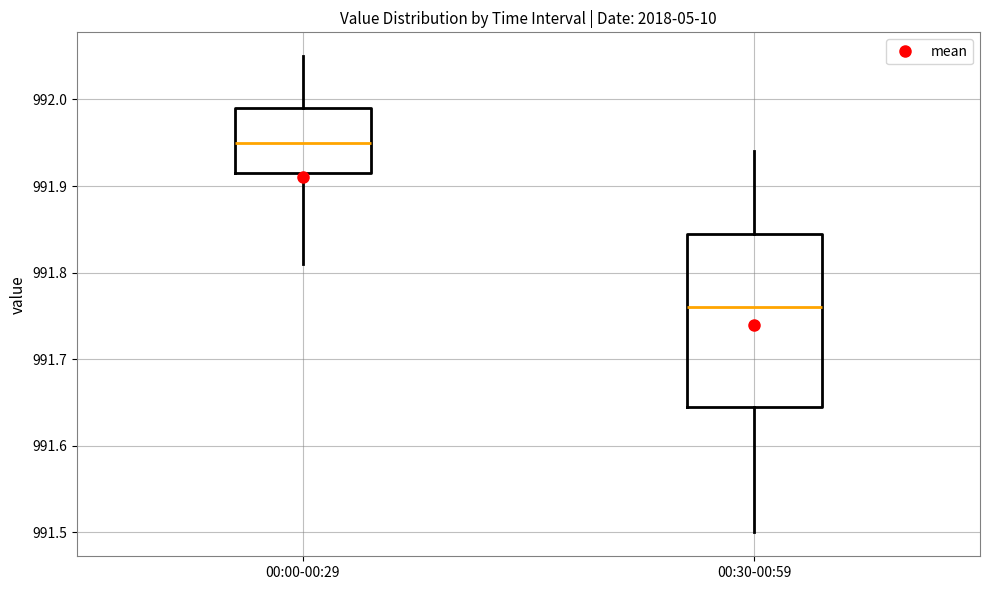

Which box's median line is the lowest?

00:30-00:59